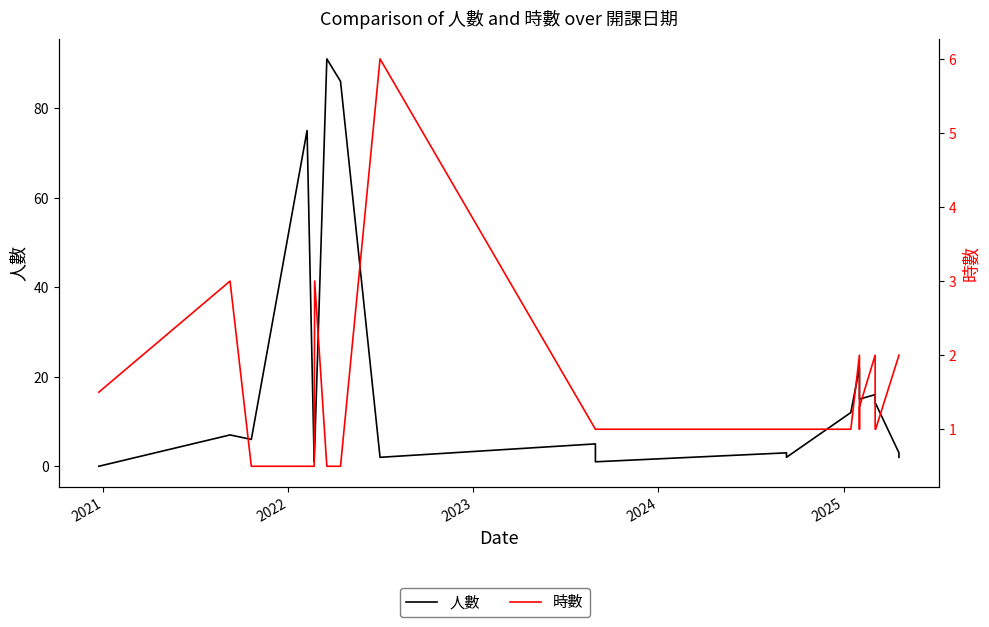

True or false: 時數 and 人數 cross at least once.

True